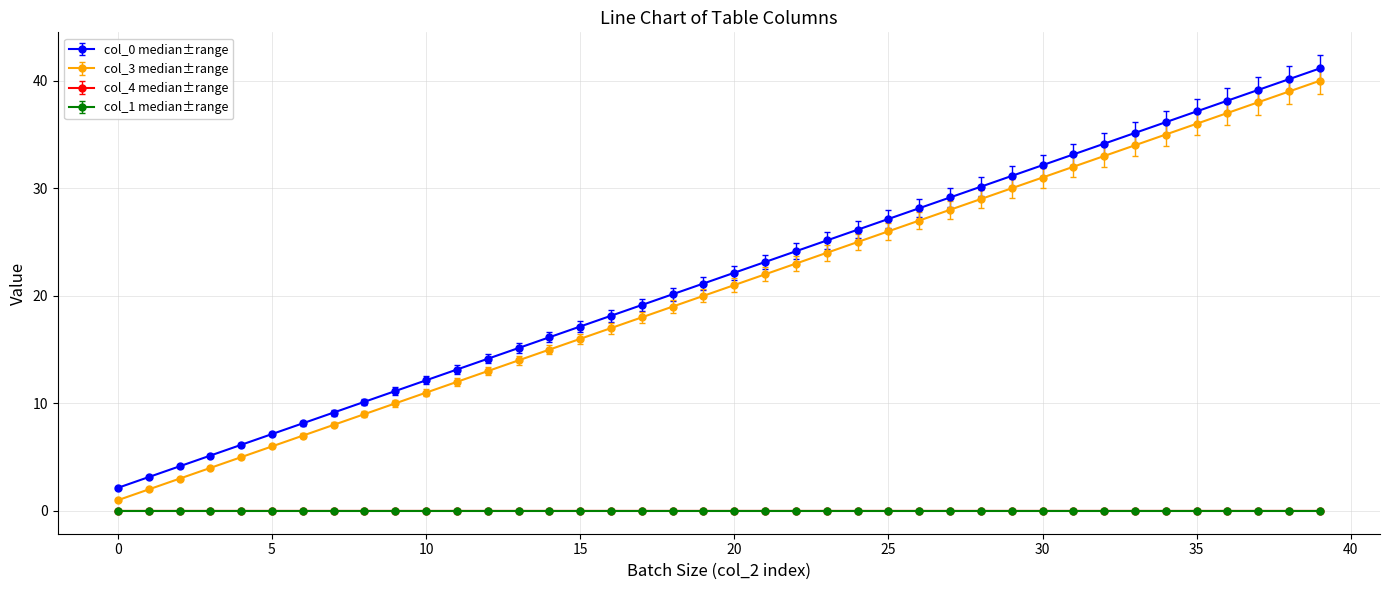

What is the maximum value for col_3 median±range?

40.0